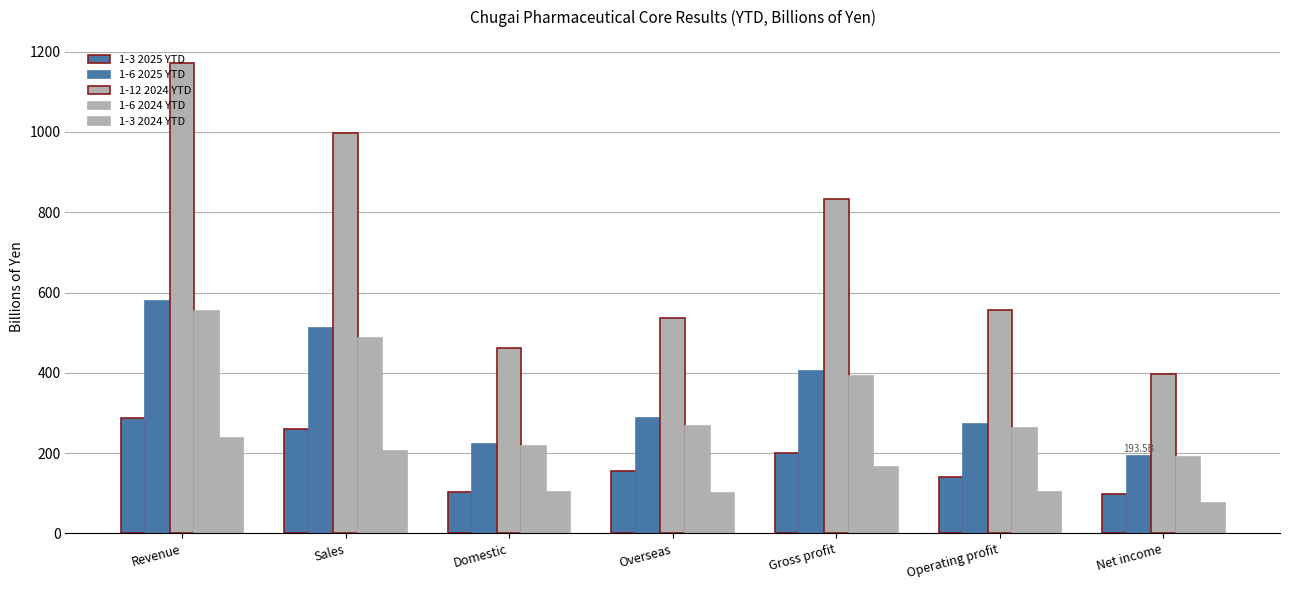

Is it true that 1-6 2024 YTD equals 485.5 at Sales?

True